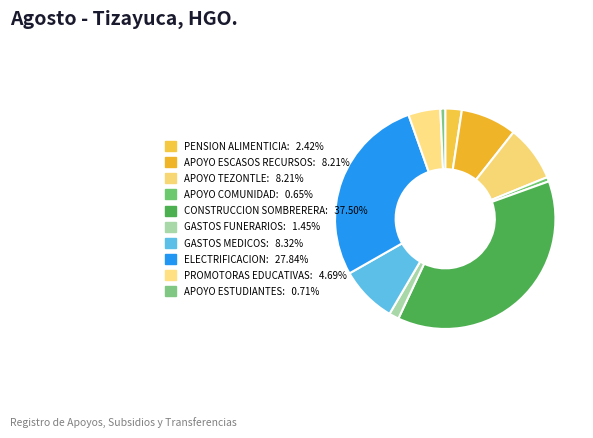

To the nearest percent, what is the average slice percentage?

10%